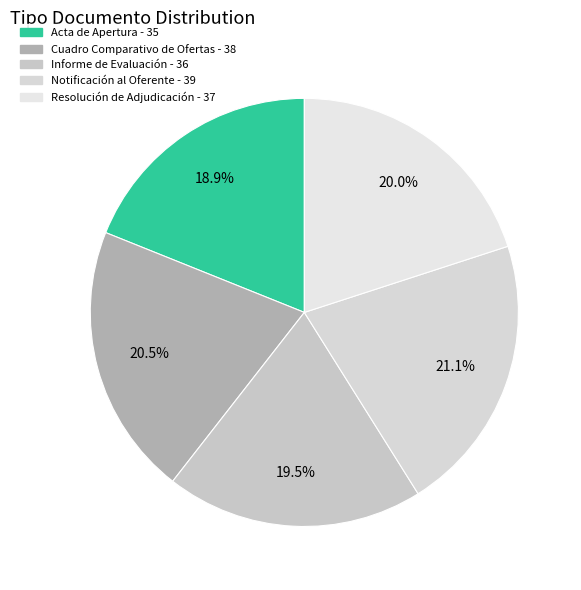

To the nearest percent, what is the average slice percentage?

20%